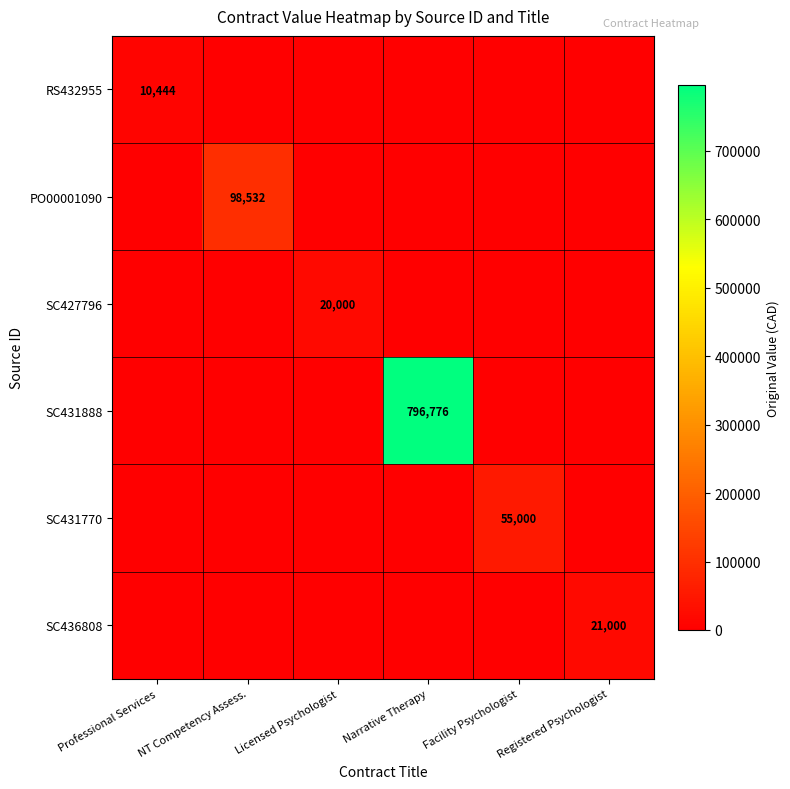

True or false: RS432955 has a value of 10444 at Professional Services.

True